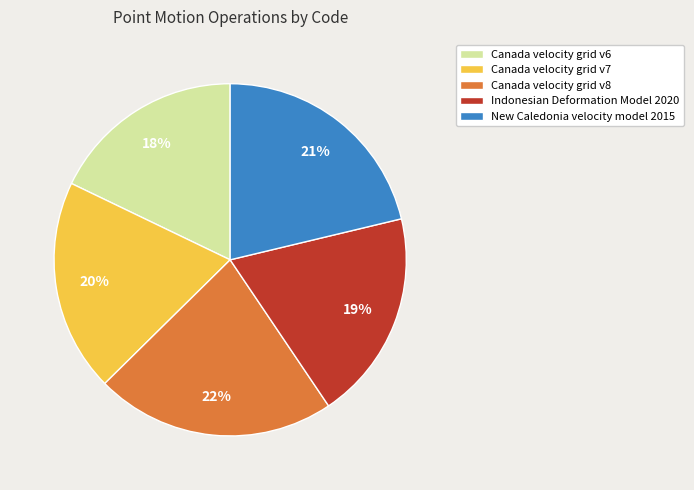

Is it true that Canada velocity grid v6 is 29% of the pie?

False